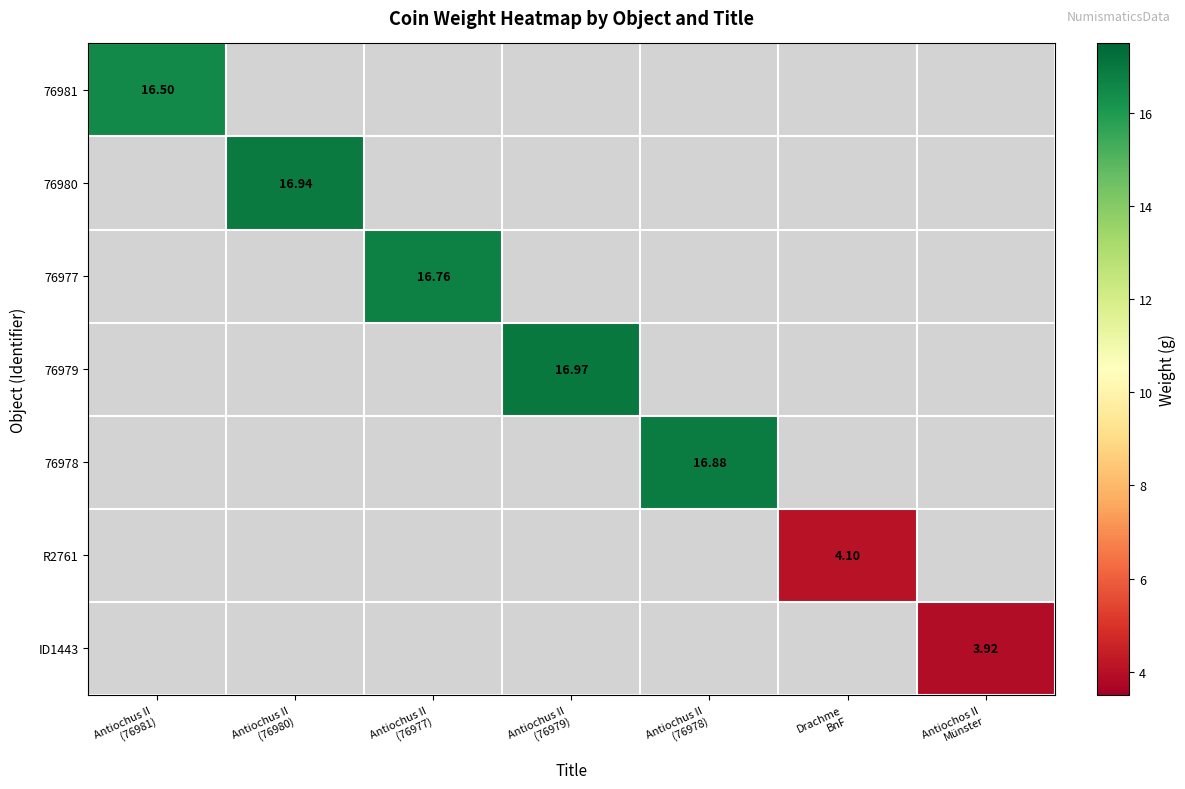

At which category does the chart reach its minimum across all series?

Antiochos II
Münster